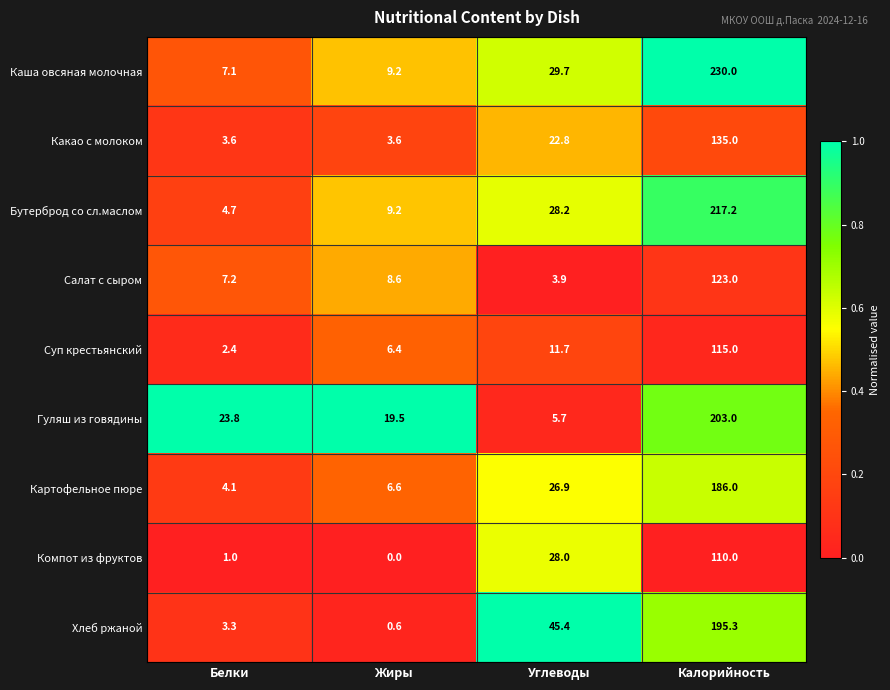

At how many categories does at least one series exceed 0?

4